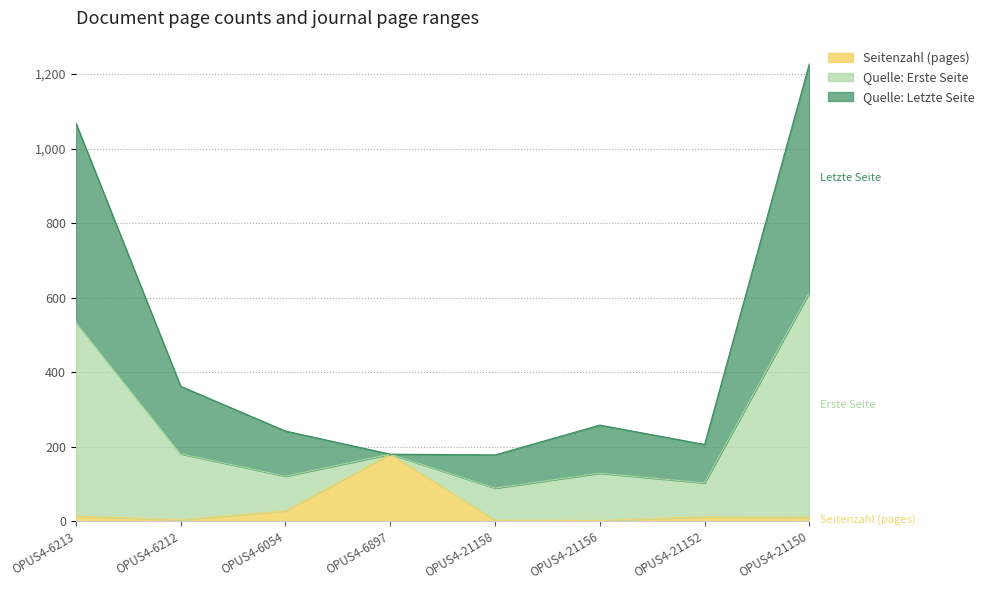

In Quelle: Erste Seite, how many points are higher than both neighbors (excluding endpoints)?

1